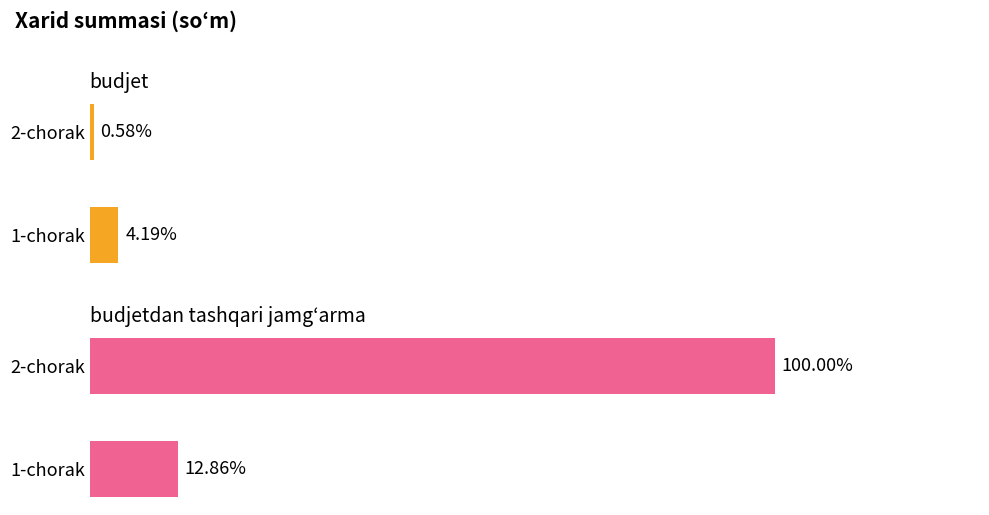

Is it true that budjet equals 13103000 at 1-chorak?

True